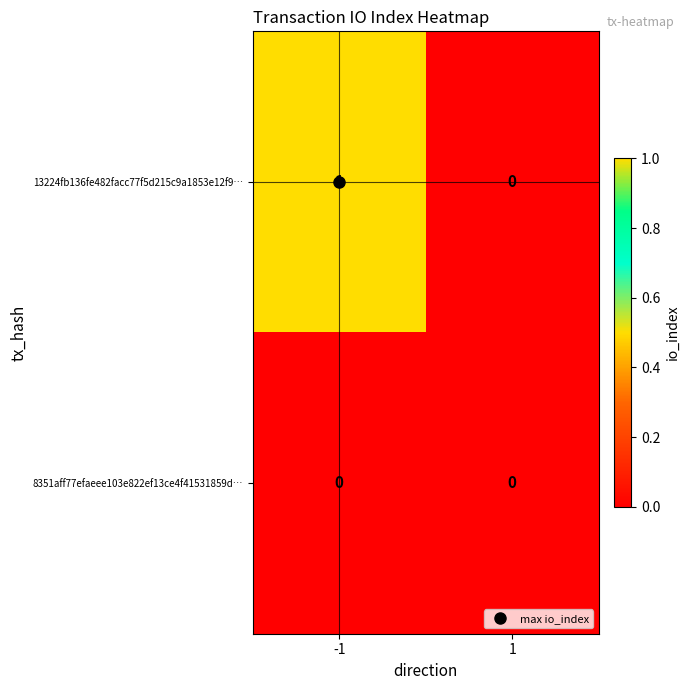

Which series changed the most between -1 and 1?

13224fb136fe482facc77f5d215c9a1853e12f9…